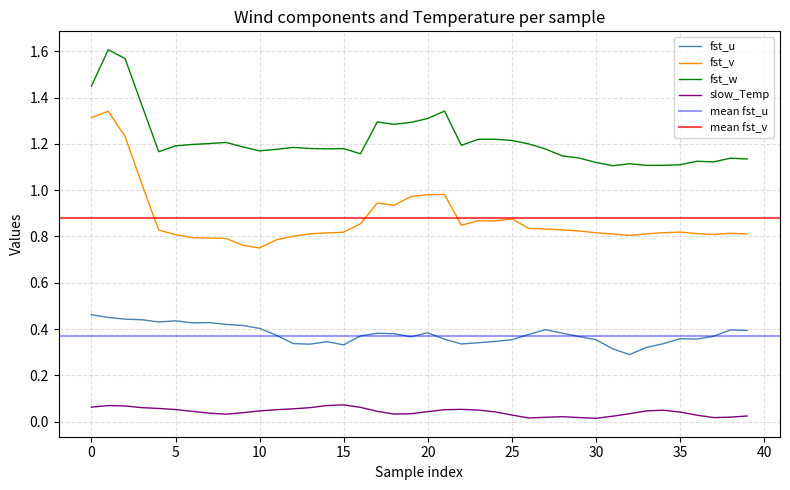

The fst_v series shows 0.5 at 20. True or false?

False